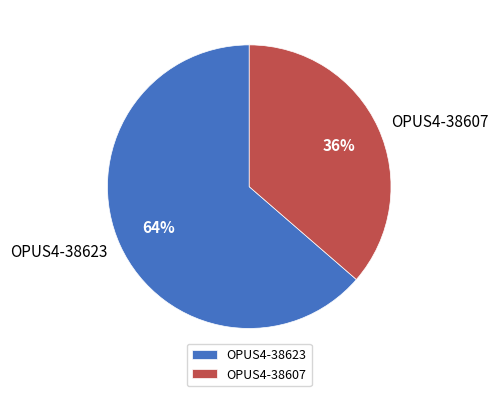

To the nearest percent, what is the combined percentage of OPUS4-38607 and OPUS4-38623?

100%